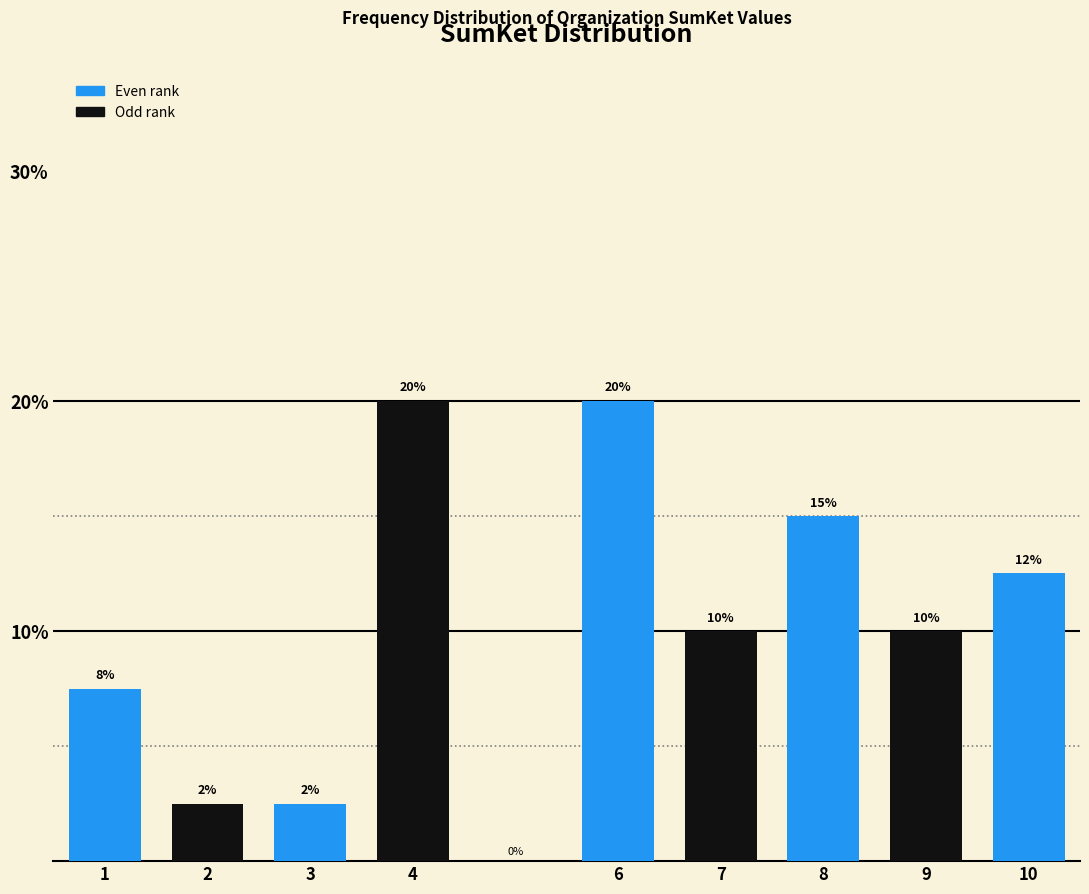

The chart shows a value of 14.2 at 9. True or false?

False